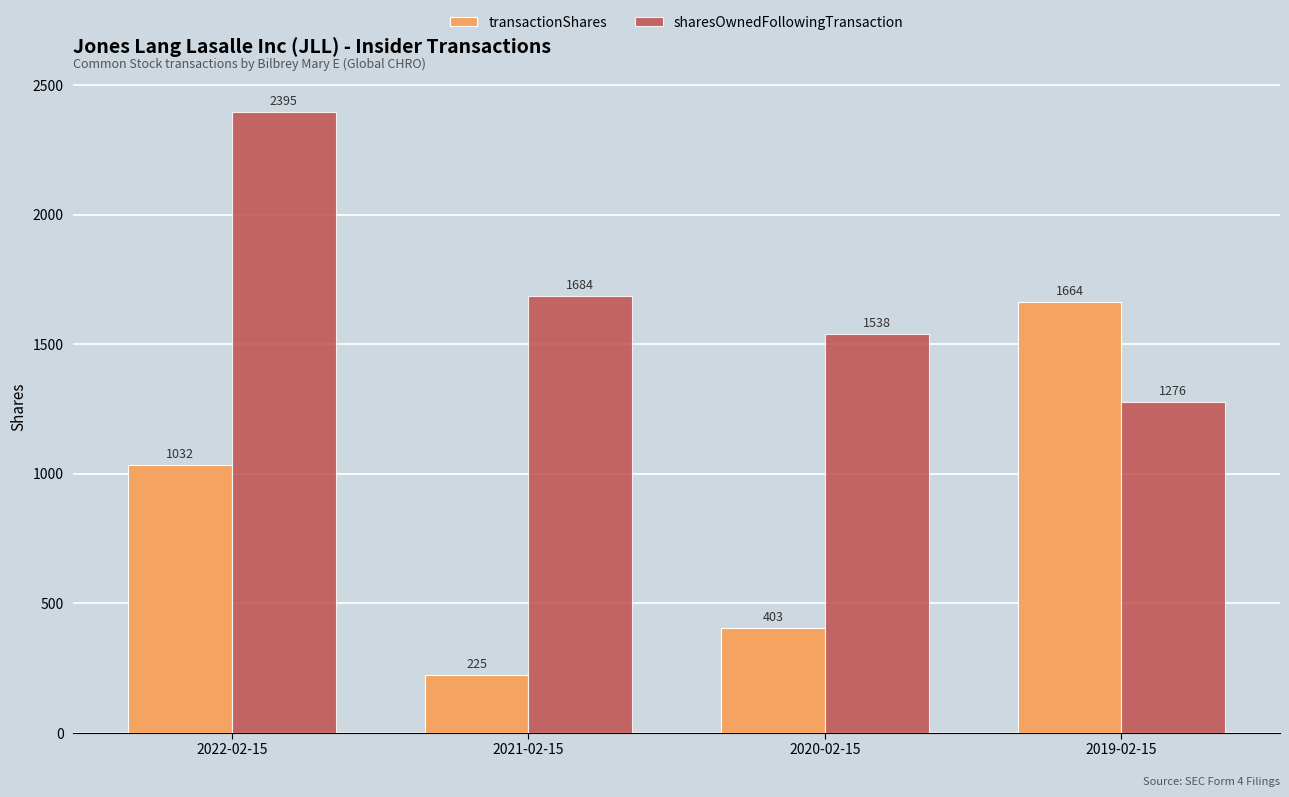

What value does the transactionShares series have at 2020-02-15?

403